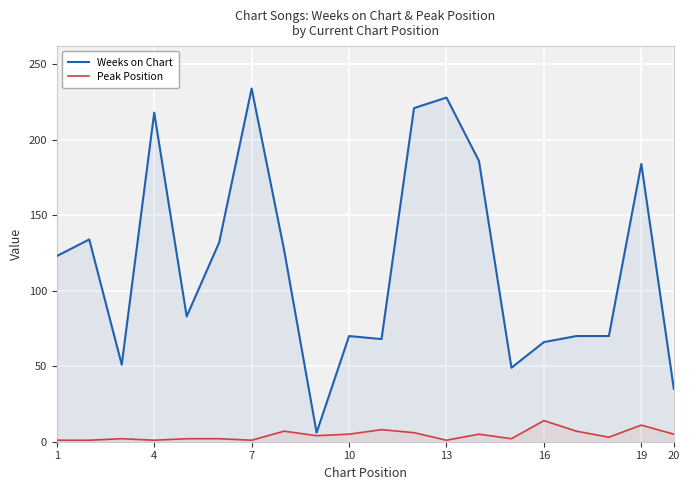

Which series has the largest total across all categories?

Weeks on Chart